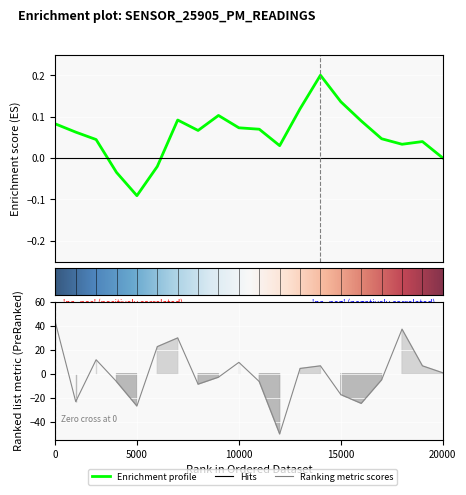

What is the difference between the maximum and minimum values?

92.8